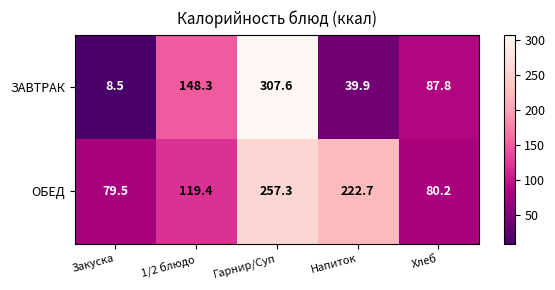

Reading left to right, what are all the values shown in this chart?

ЗАВТРАК: Закуска=8.5	1/2 блюдо=148.3	Гарнир/Суп=307.6	Напиток=39.9	Хлеб=87.8
ОБЕД: Закуска=79.5	1/2 блюдо=119.4	Гарнир/Суп=257.3	Напиток=222.7	Хлеб=80.2